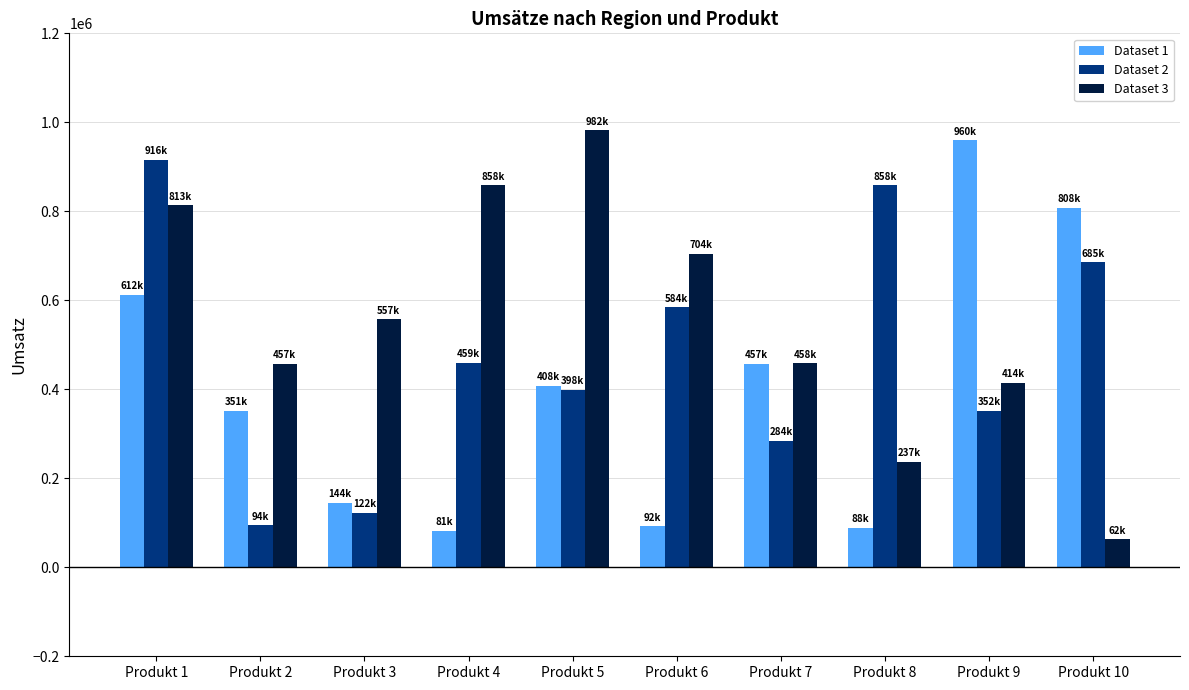

Where does the Dataset 1 series first go above 408342?

Produkt 1